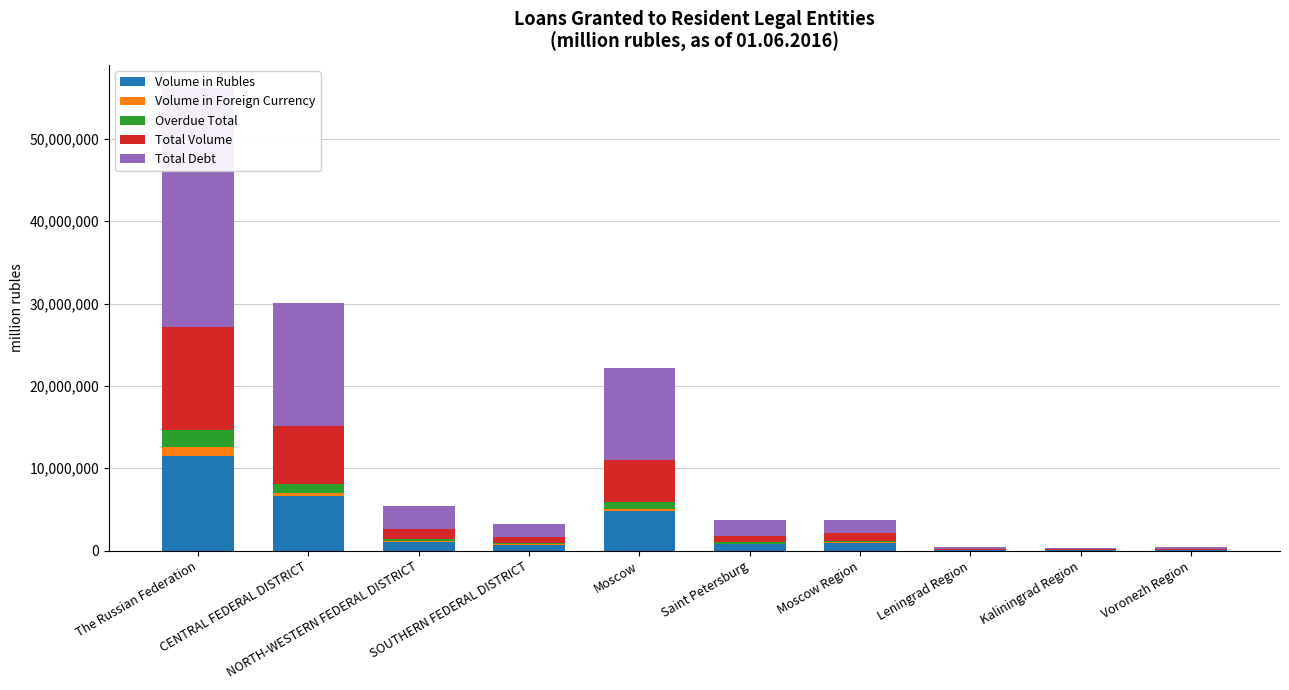

What is the label of the 9th bar from the left?

Kaliningrad Region